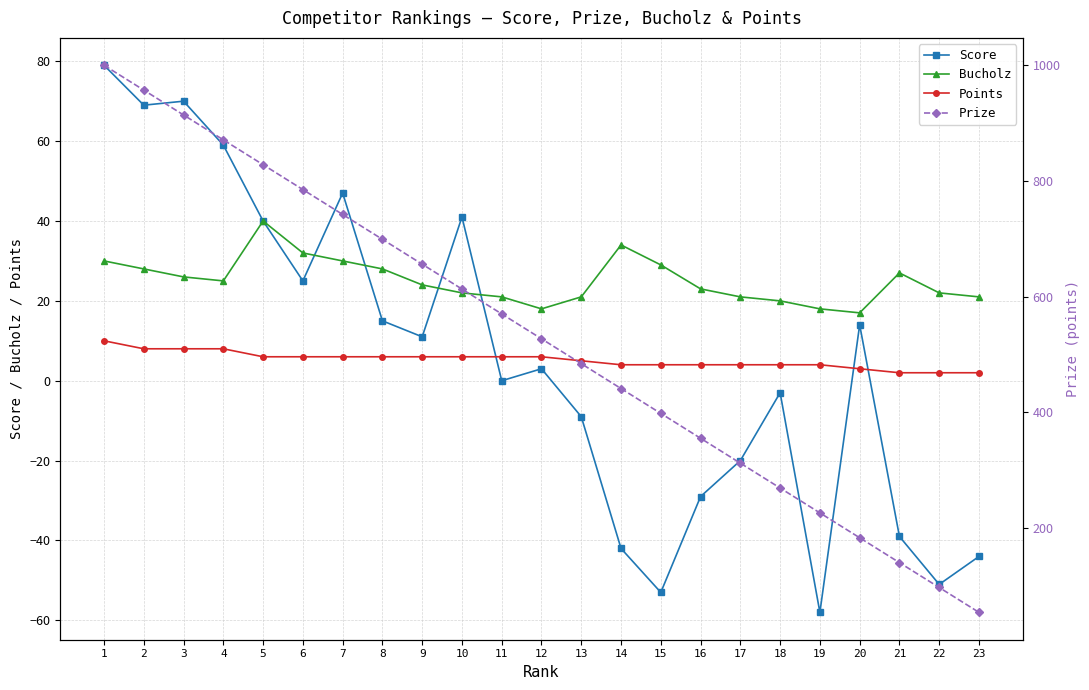

What is the average value of the Points series?

5